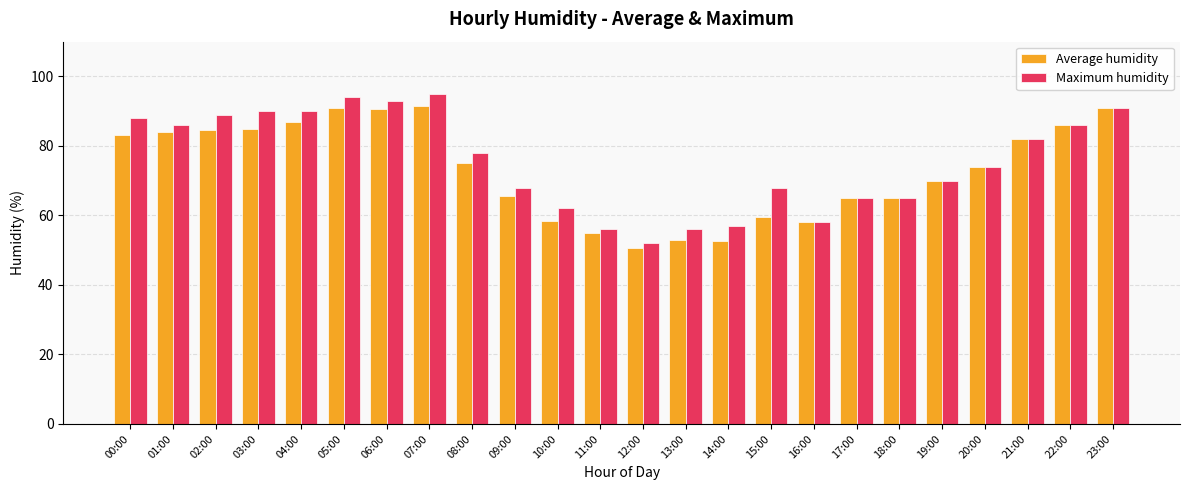

What is the spread (max minus min) of values at 11:00?

1.0